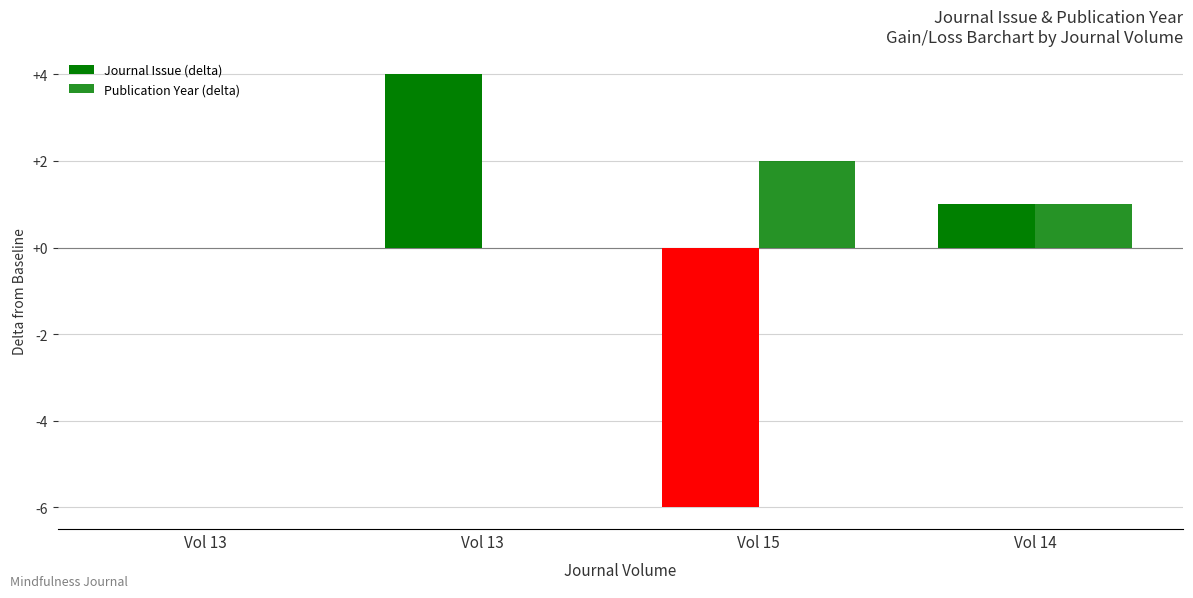

Reading left to right, extract all data points from this chart.

Journal Issue (delta): 0	4	-6	1
Publication Year (delta): 0	0	2	1